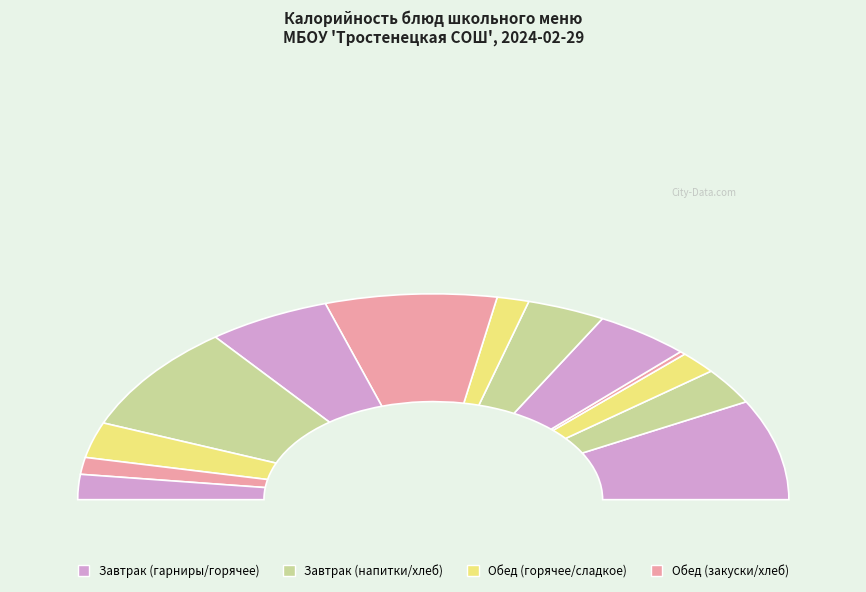

Is there any slice that represents more than half of the pie?

No